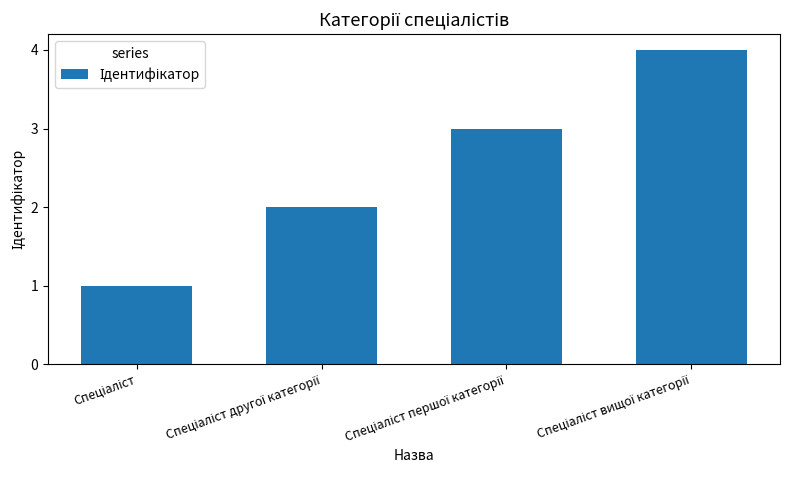

What is the sum of all values?

10